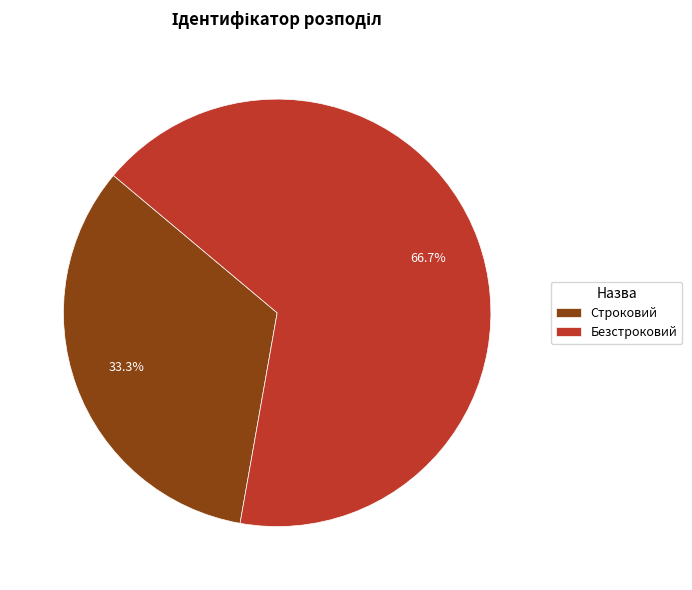

To the nearest percent, what percentage of the pie is Безстроковий?

67%